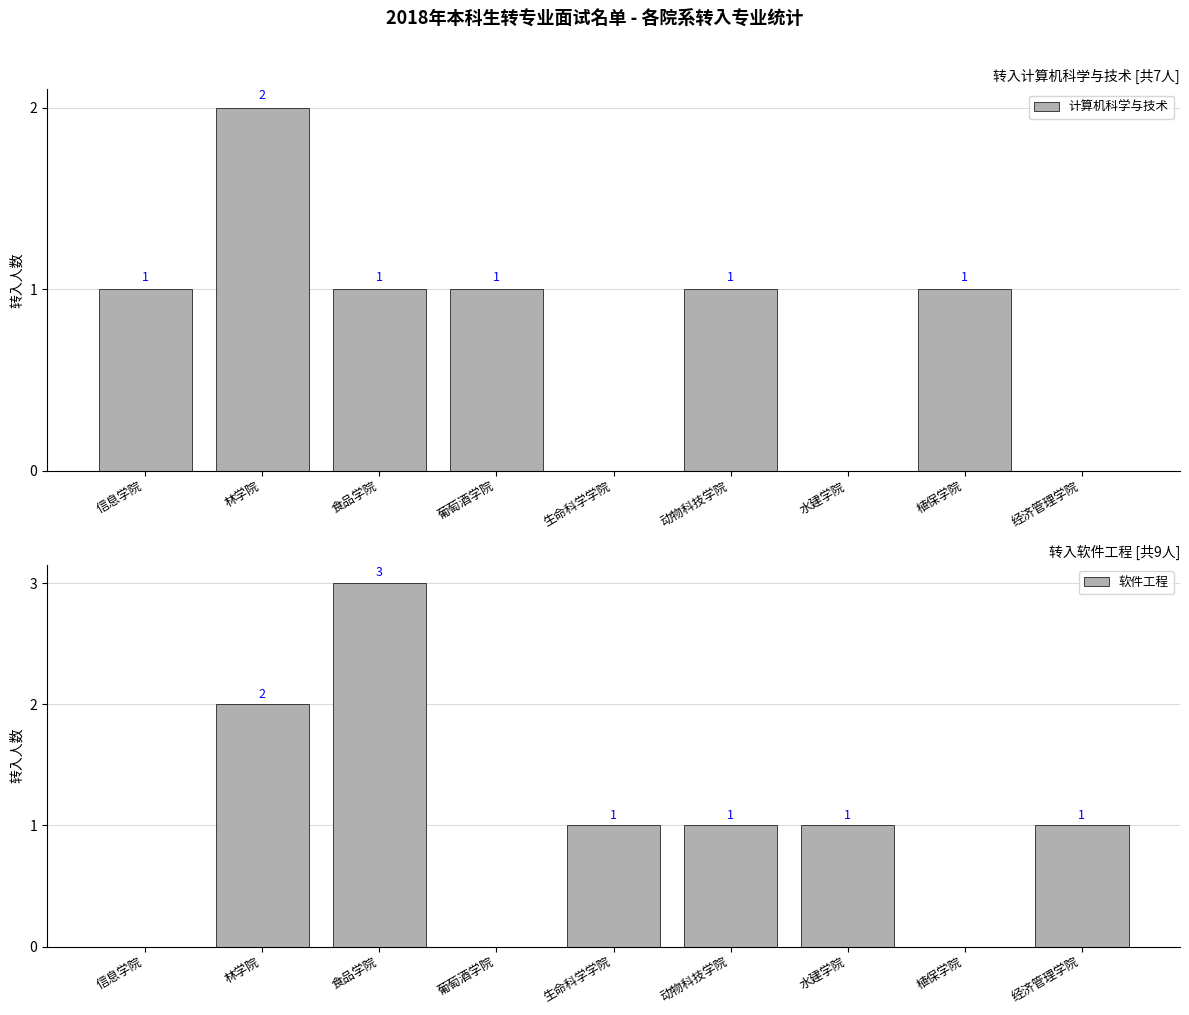

Is the value of 计算机科学与技术 at 经济管理学院 greater than the value of 软件工程 at 水建学院?

No